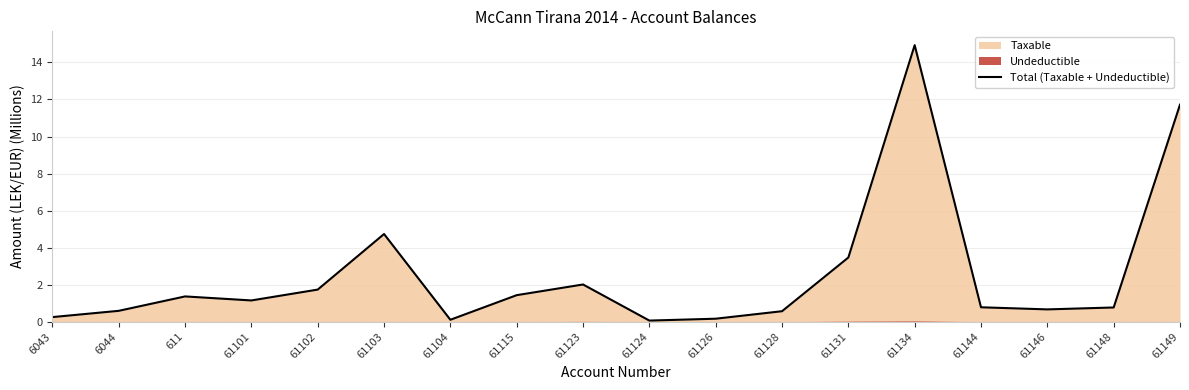

At which label does the data first exceed 1?

611